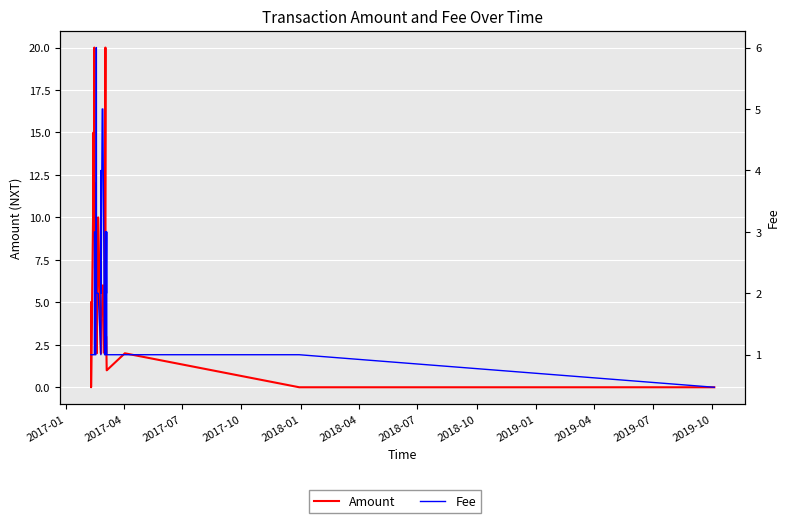

What is the difference between the second highest and minimum values in the Amount series?

20.0